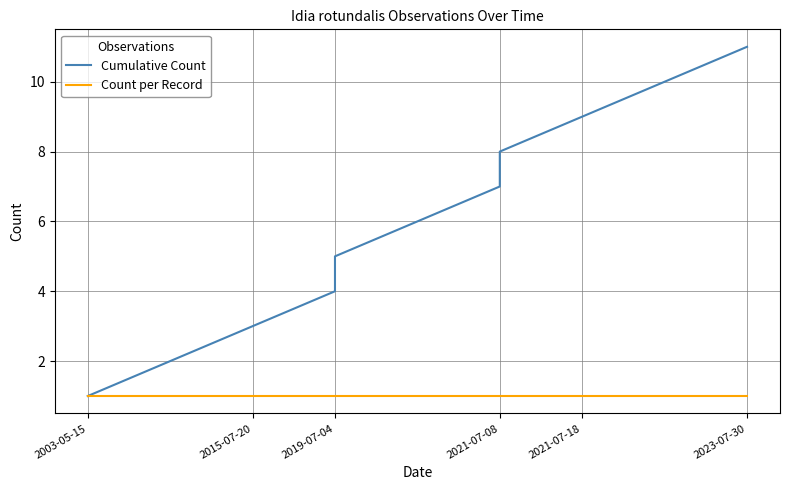

Which has a higher value, 2021-07-08 or 2015-07-20?

2021-07-08